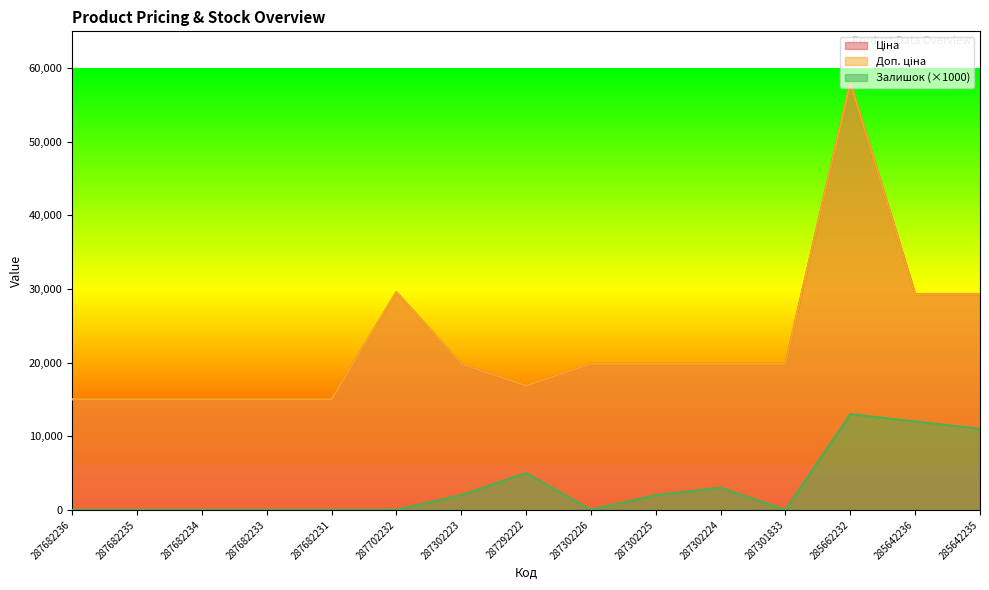

At which category is the sum across all series the highest?

285662232